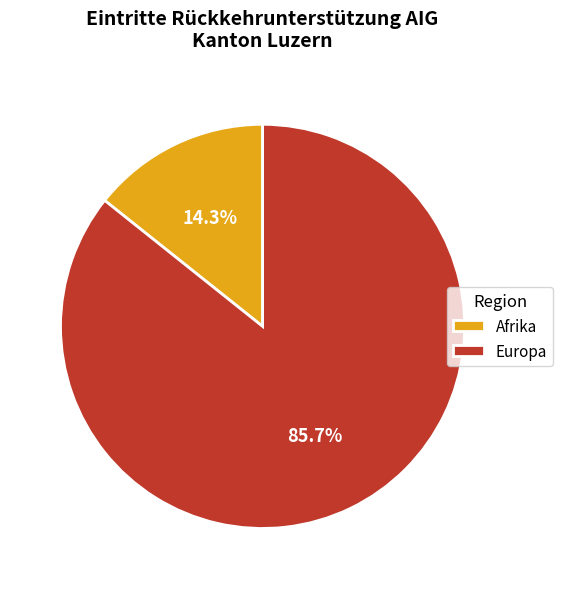

Which has a higher value, Afrika or Europa?

Europa